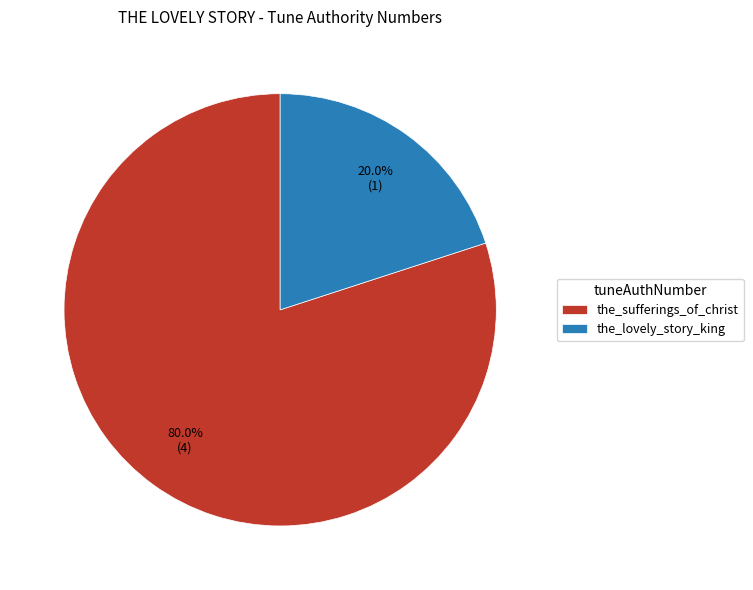

To the nearest percent, what percentage of the pie is the_sufferings_of_christ?

80%